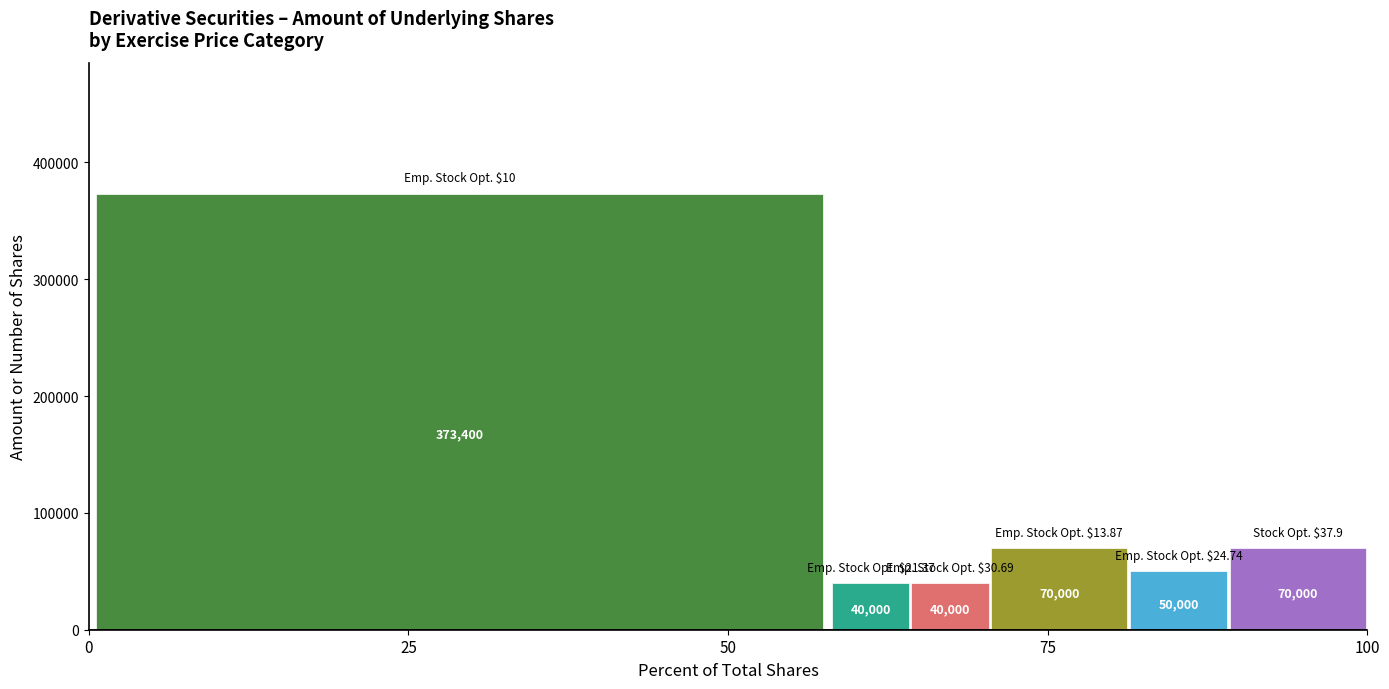

What is the minimum value shown in the chart?

40000